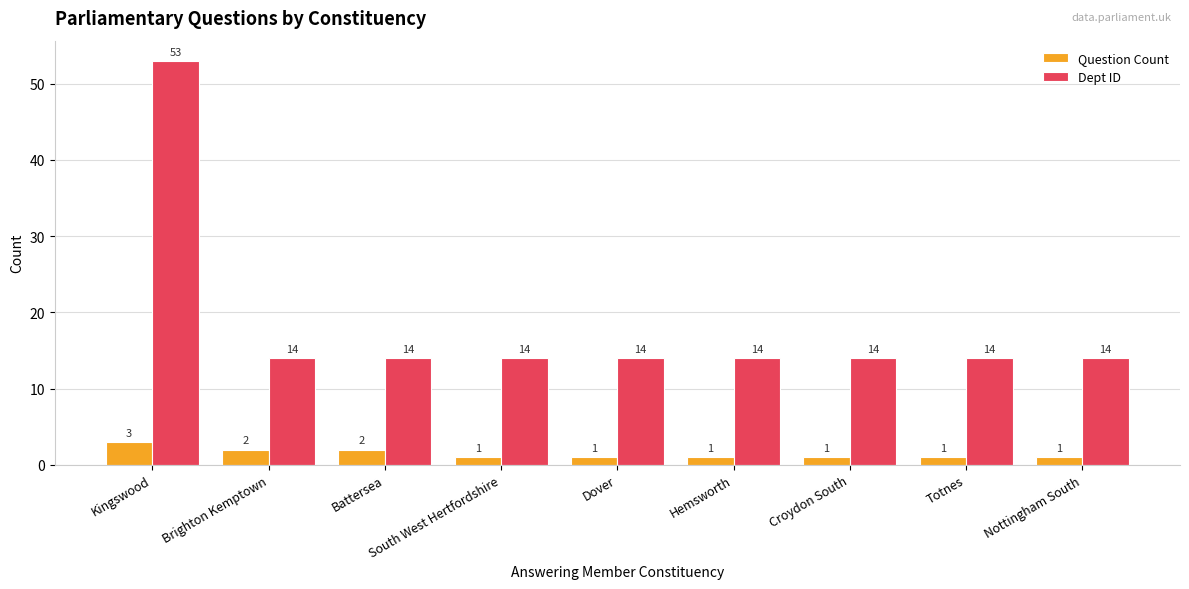

Reading left to right, extract all data points from this chart.

Question Count: 3	2	2	1	1	1	1	1	1
Dept ID: 53	14	14	14	14	14	14	14	14